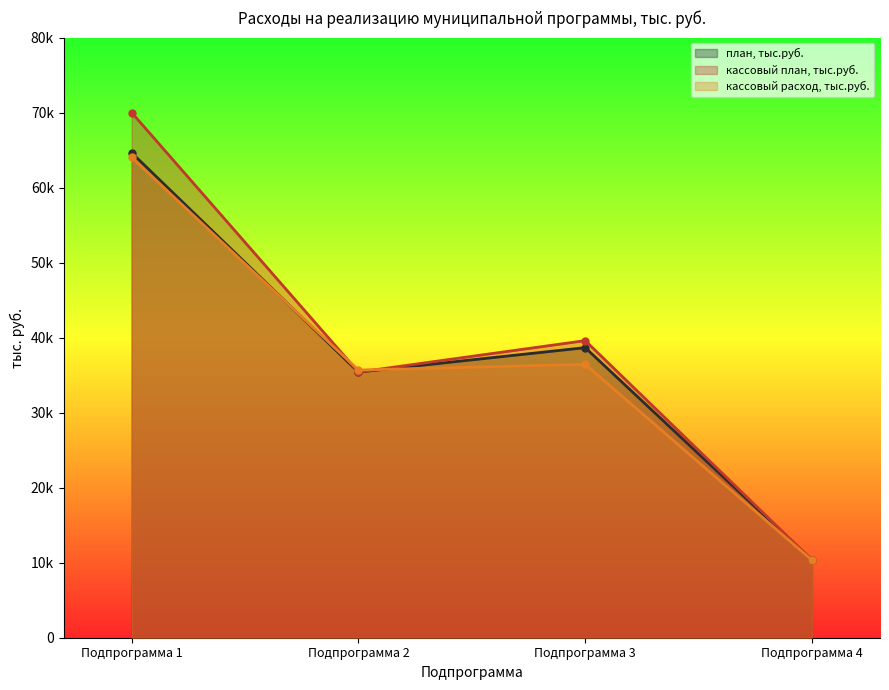

How many data points in кассовый план, тыс.руб. are above 39605?

1